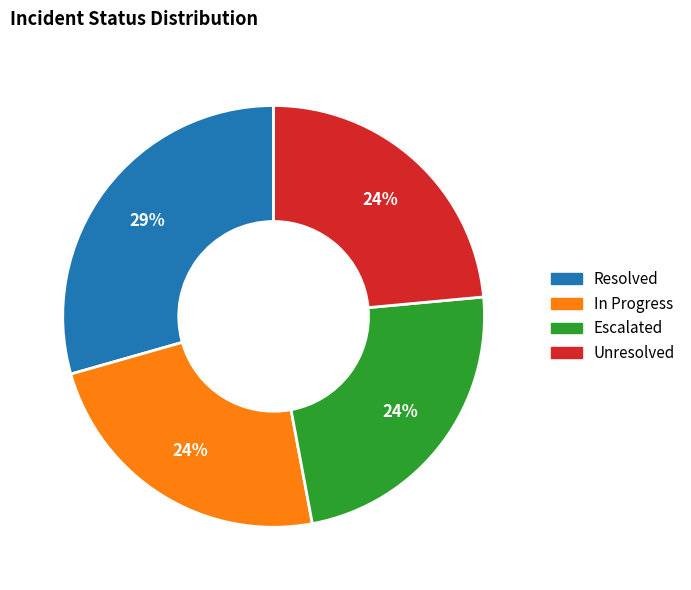

Does any single category account for the majority?

No